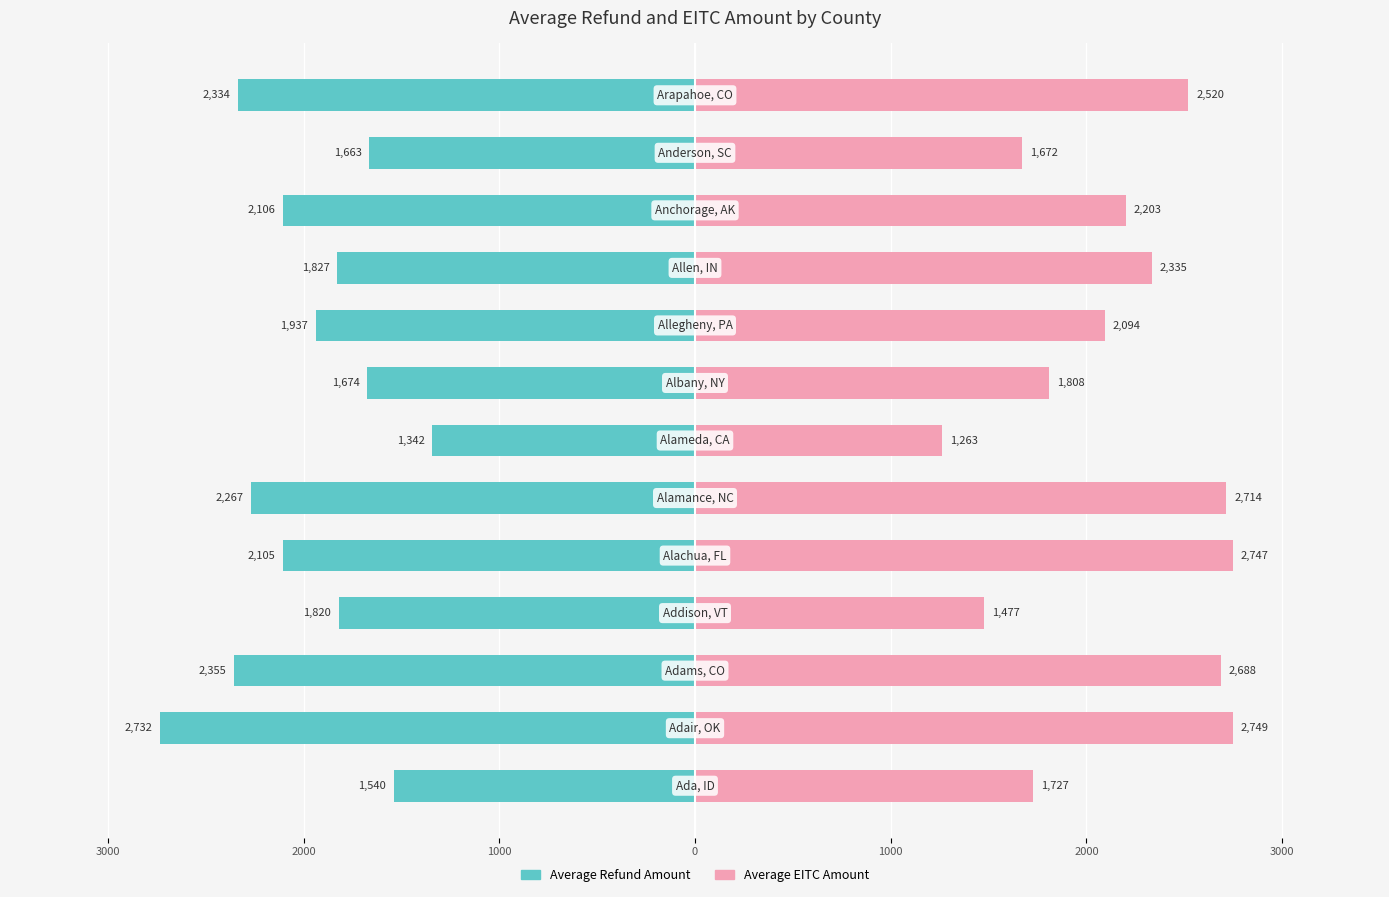

Reading left to right, extract all data points from this chart.

Average Refund Amount: 1539.7	2732.0	2354.9	1819.5	2104.8	2266.7	1342.1	1674.4	1936.7	1827.3	2105.8	1663.4	2333.6
Average EITC Amount: 1727.0	2749.3	2688.2	1477.3	2746.9	2714.5	1263.3	1807.6	2093.6	2335.0	2202.7	1672.0	2520.5